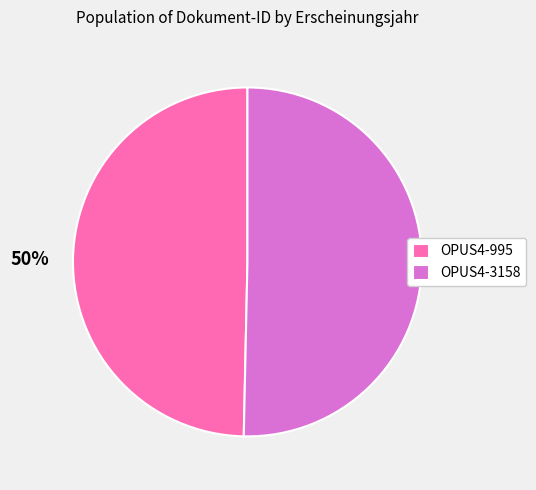

True or false: OPUS4-3158 accounts for 50% of the total.

True